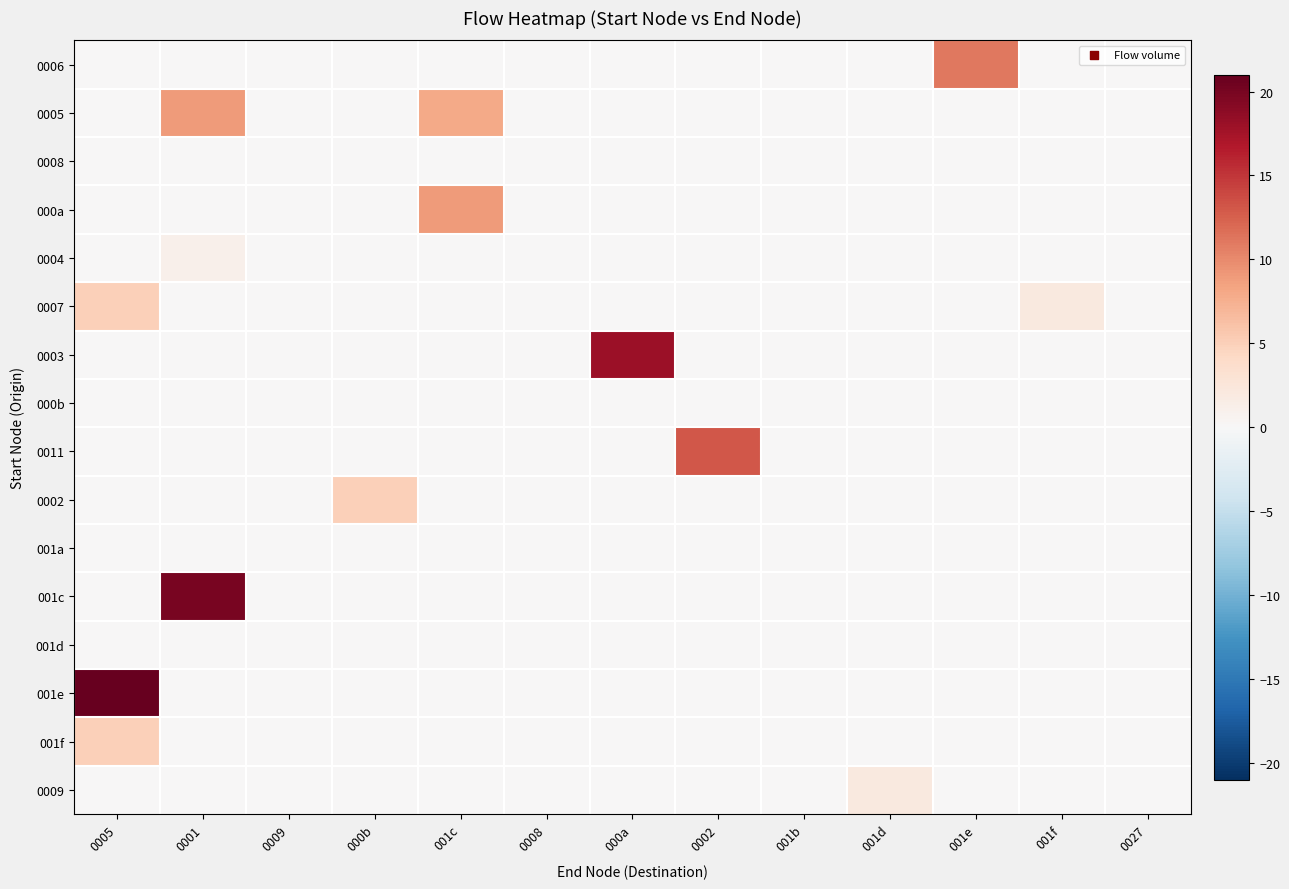

Between 001c and 0002, which series saw the biggest shift?

0011